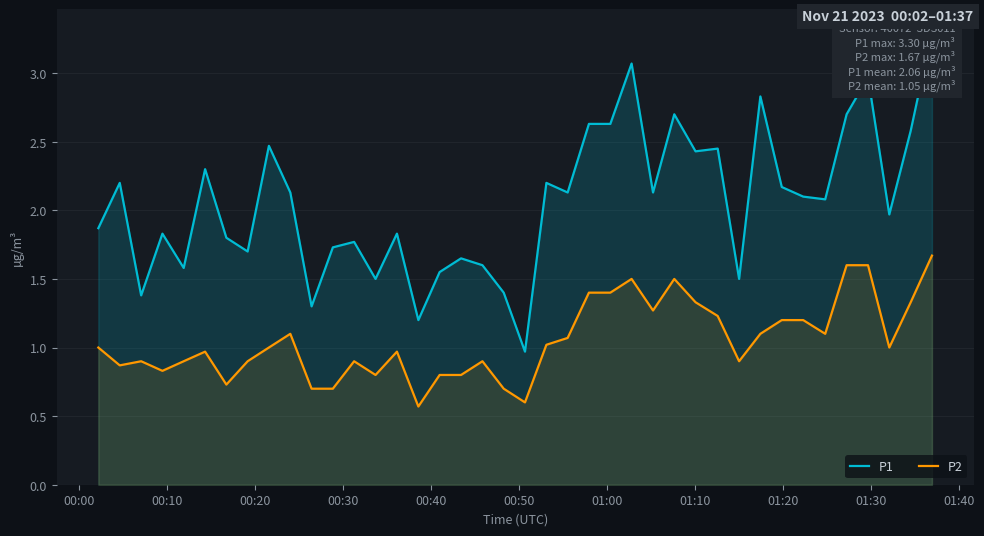

How many data points in P2 are less than 1?

19